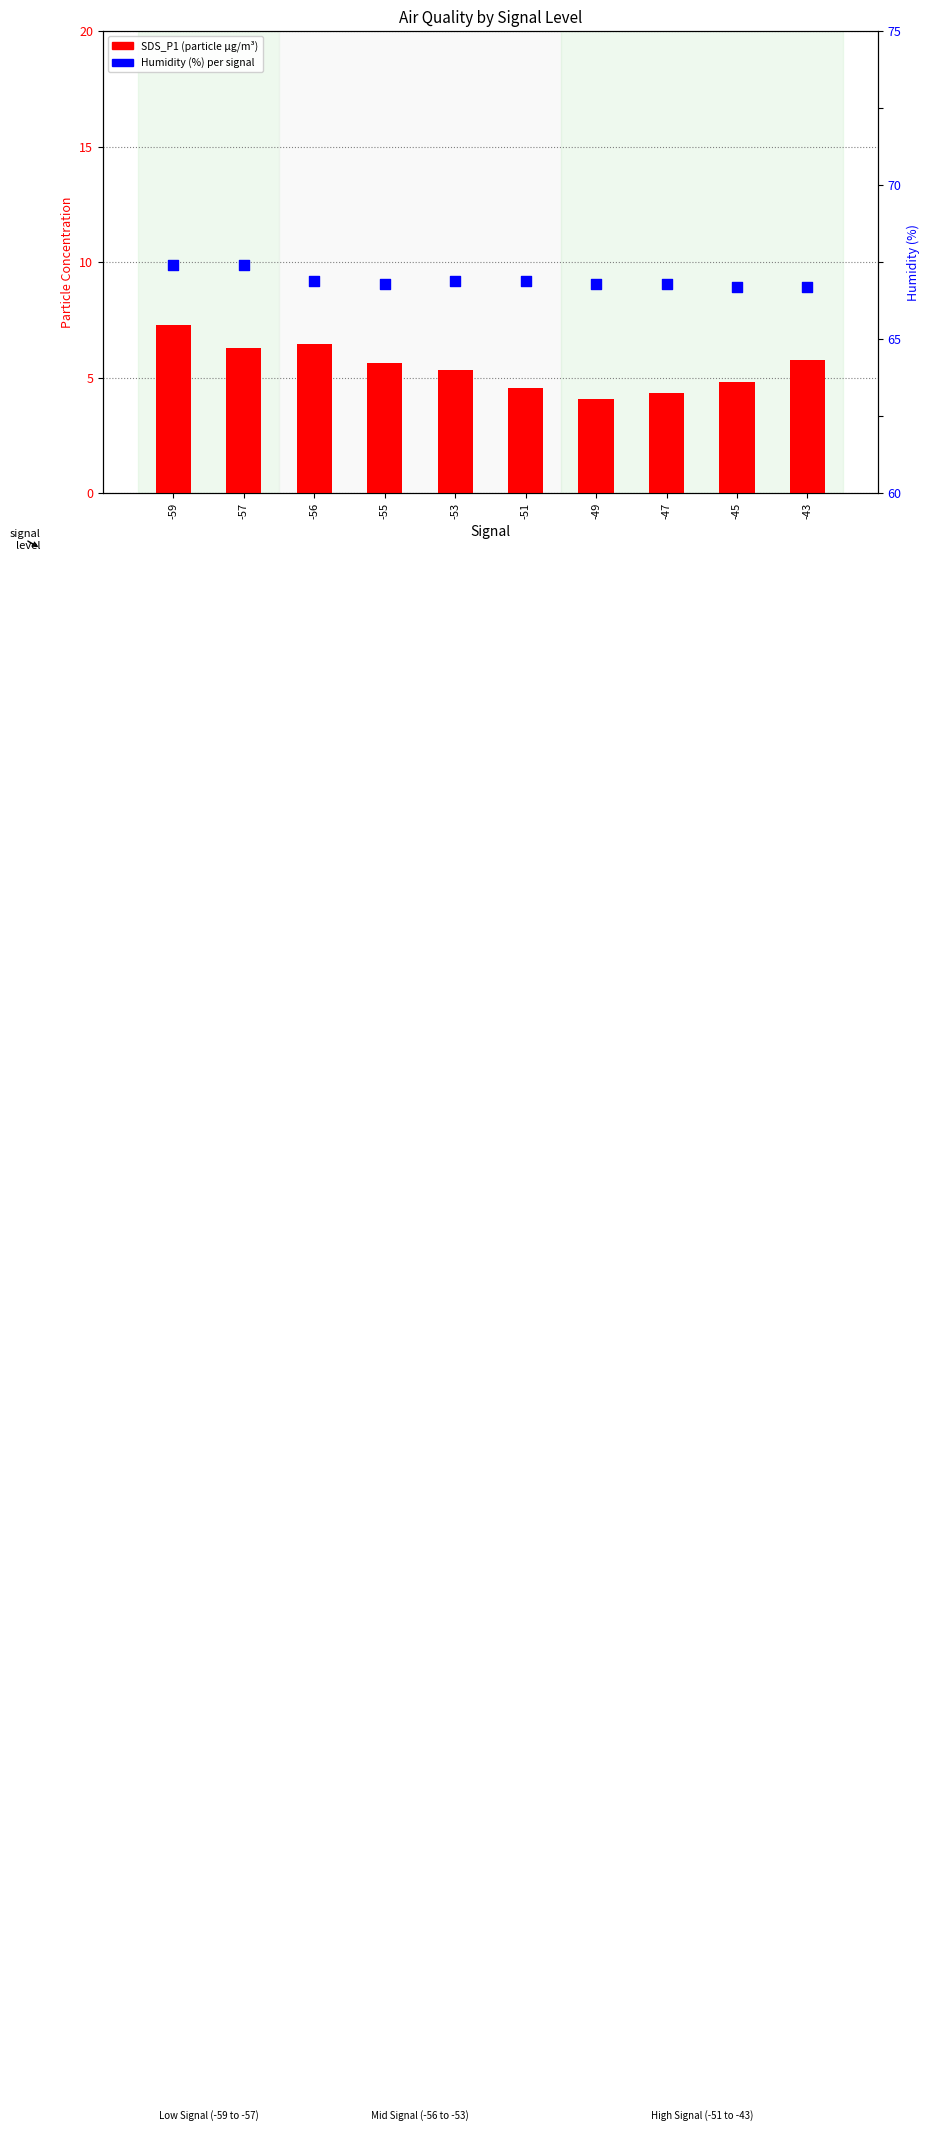

What are all the series names shown in the legend?

SDS_P1, Humidity (%)